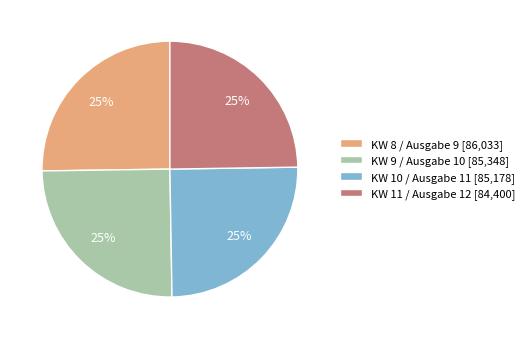

To the nearest percent, what percentage of the pie is KW 9?

25%